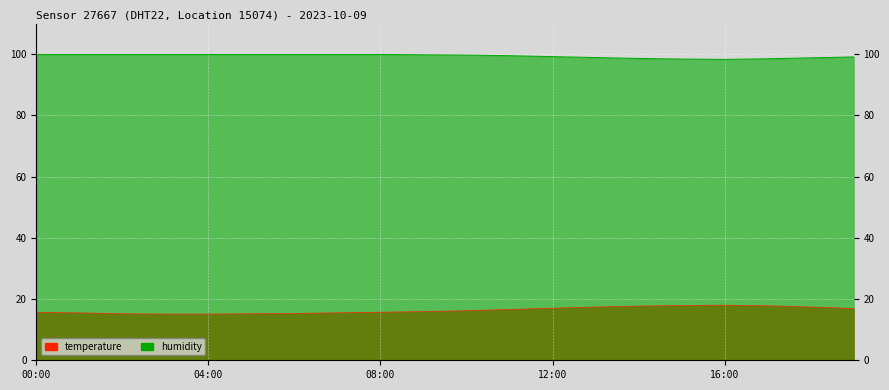

At which label does humidity first exceed 99?

00:00